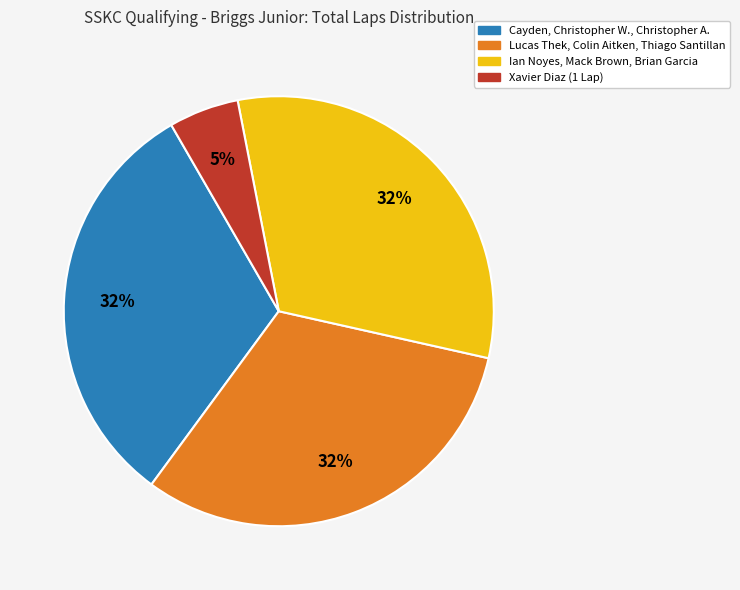

Does any single category account for the majority?

No